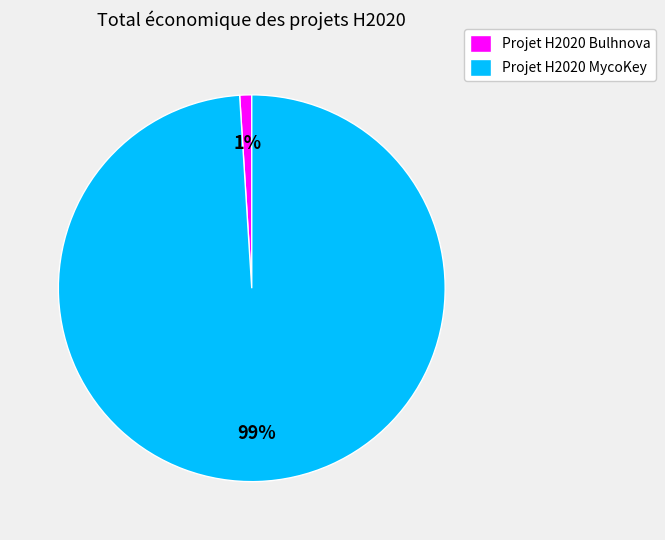

The Projet H2020 MycoKey slice represents 89% of the pie. True or false?

False